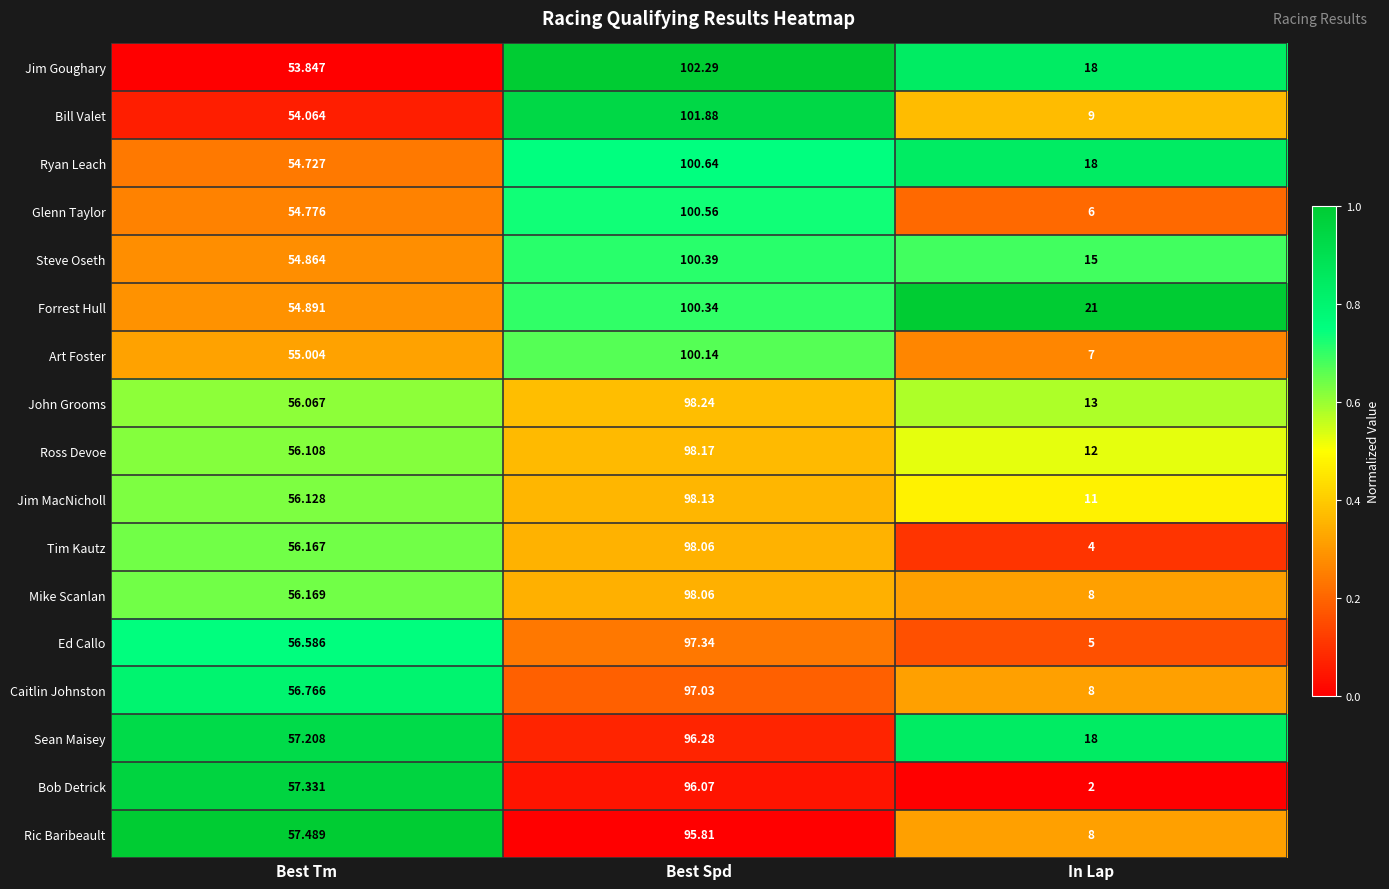

At which category is the sum across all series the highest?

Best Spd